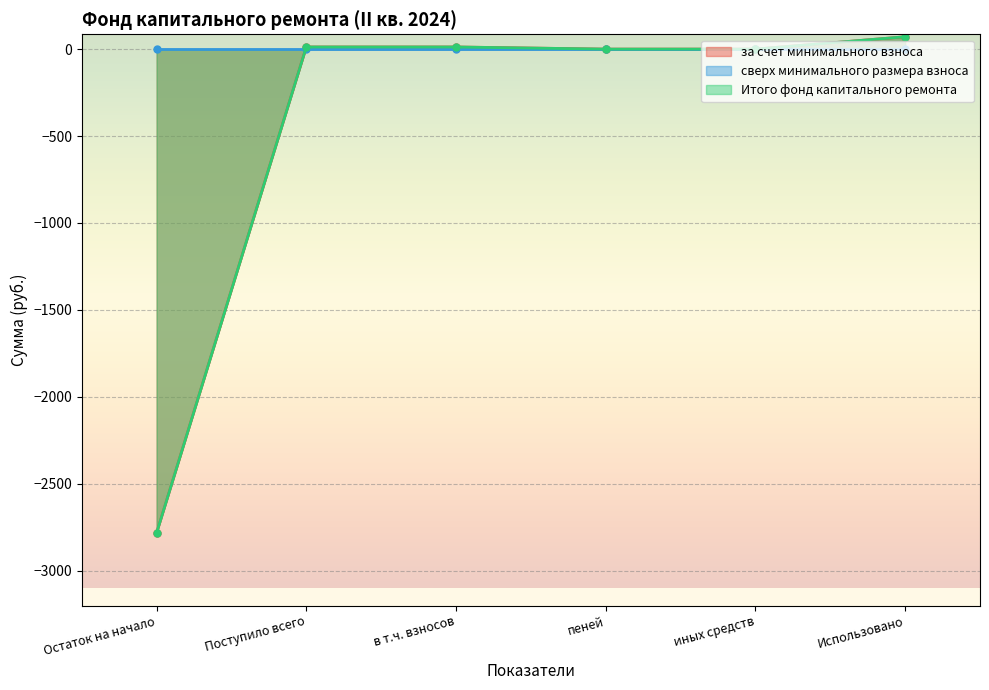

Between в т.ч. взносов and Поступило всего, which is larger?

в т.ч. взносов